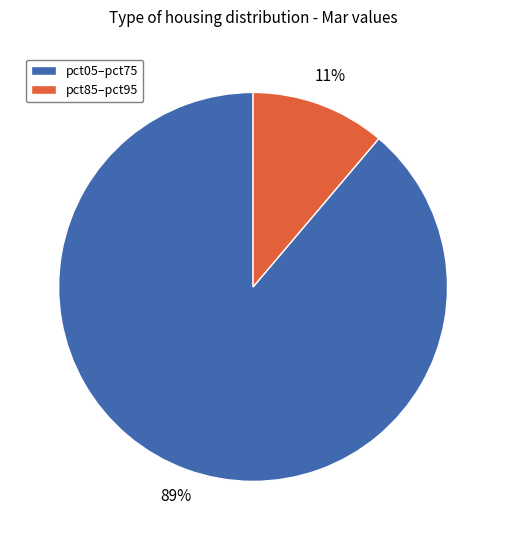

Does any single category account for the majority?

Yes